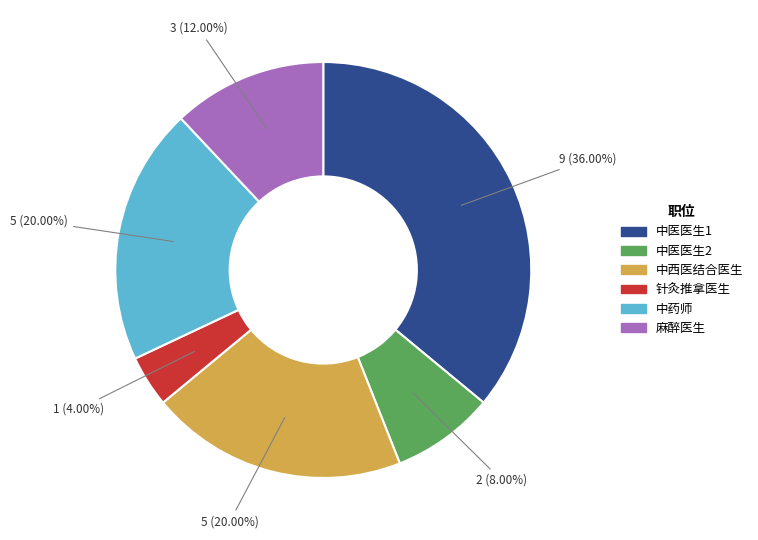

Count the number of slices in the pie.

6